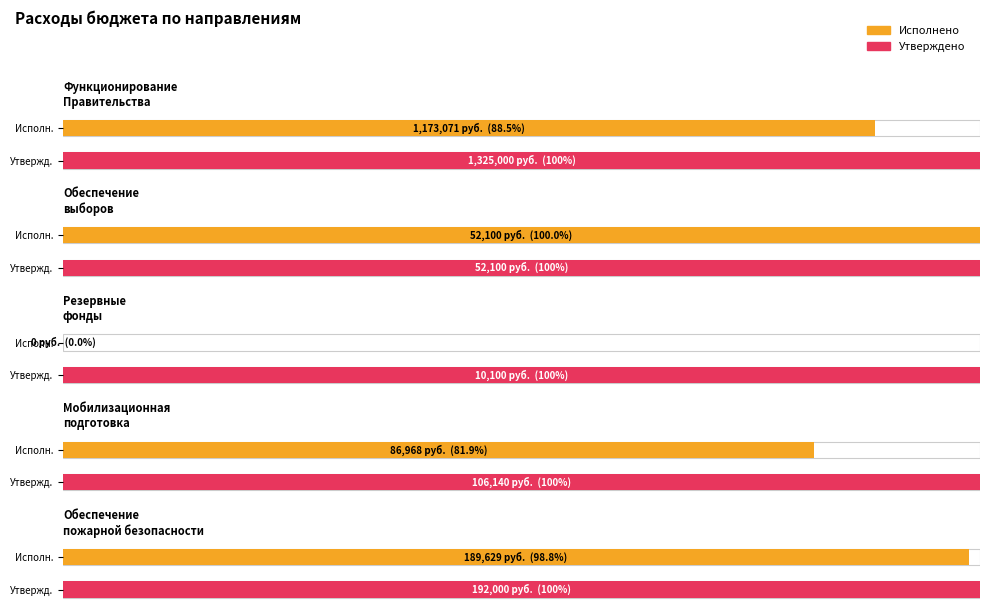

List the series in order of their peak value, highest first.

Утвержденные бюджетные назначения, Исполнено